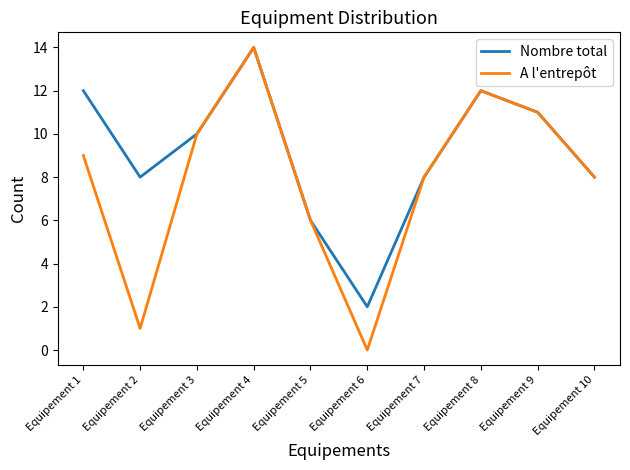

The Nombre total series shows 6 at Equipement 5. True or false?

True